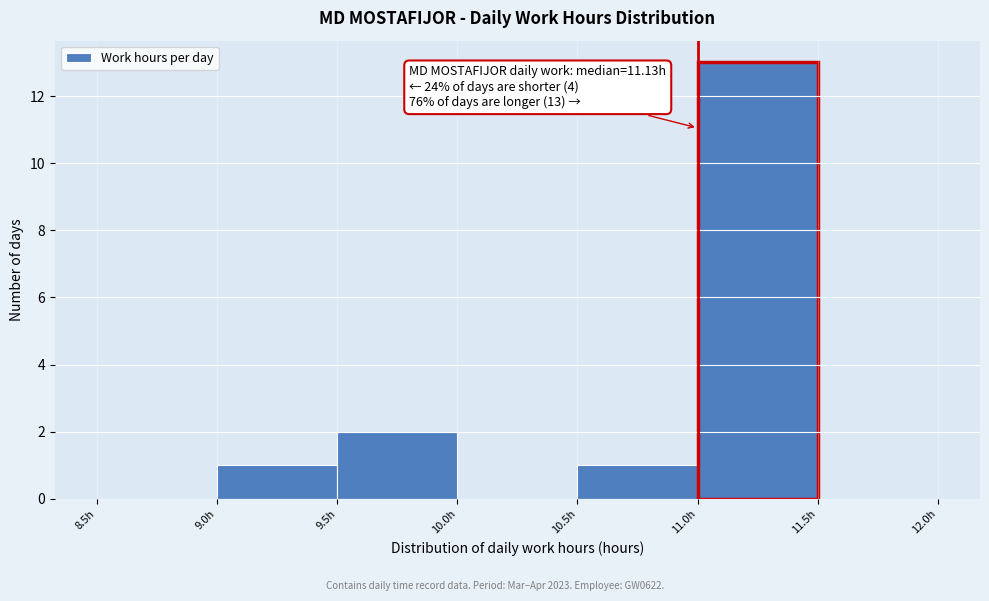

Over which range of the x-axis is the bar tallest?

11.0 to 11.5